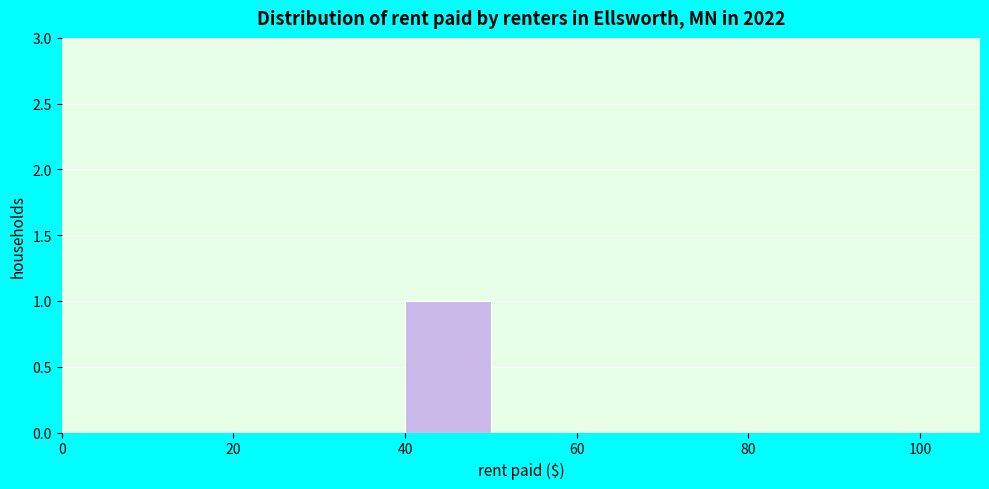

What is the height of the bar covering 40 to 50 on the x-axis? The values are not printed on the chart, so give them approximately, as read against the axis.

1